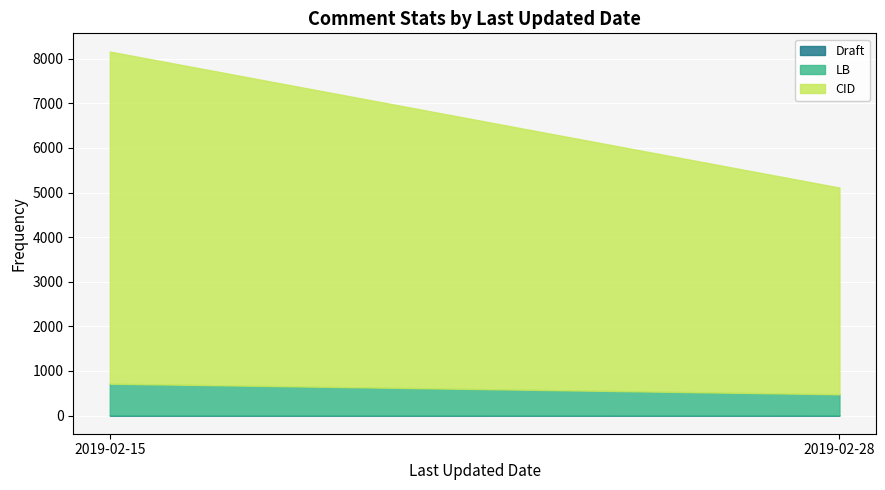

At which category is the sum across all series the highest?

2019-02-15